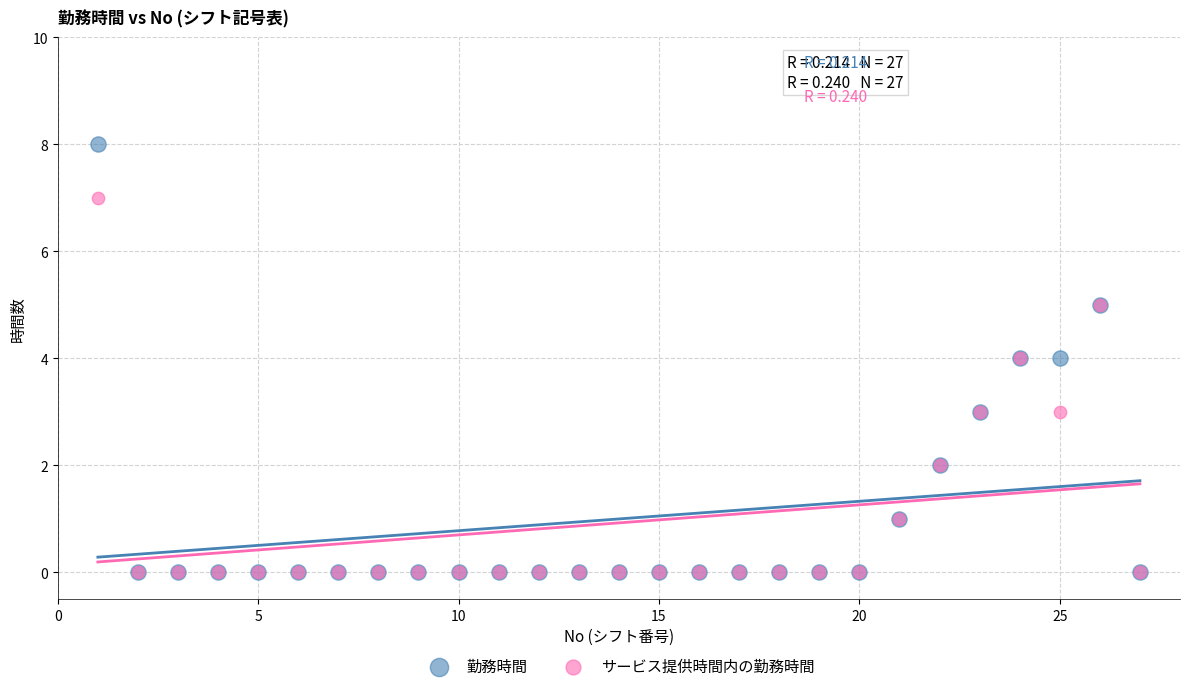

What are all the series names shown in the legend?

勤務時間, サービス提供時間内の勤務時間